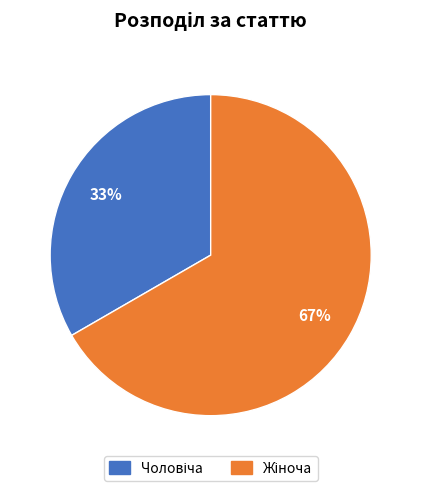

To the nearest percent, what is the average slice percentage?

50%